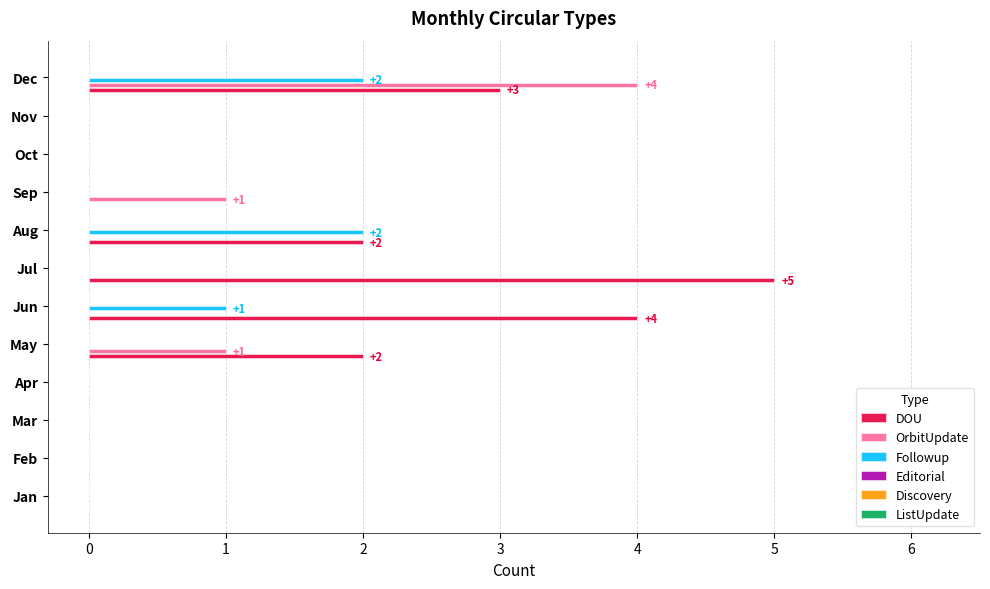

What is the sum of all Followup values?

5